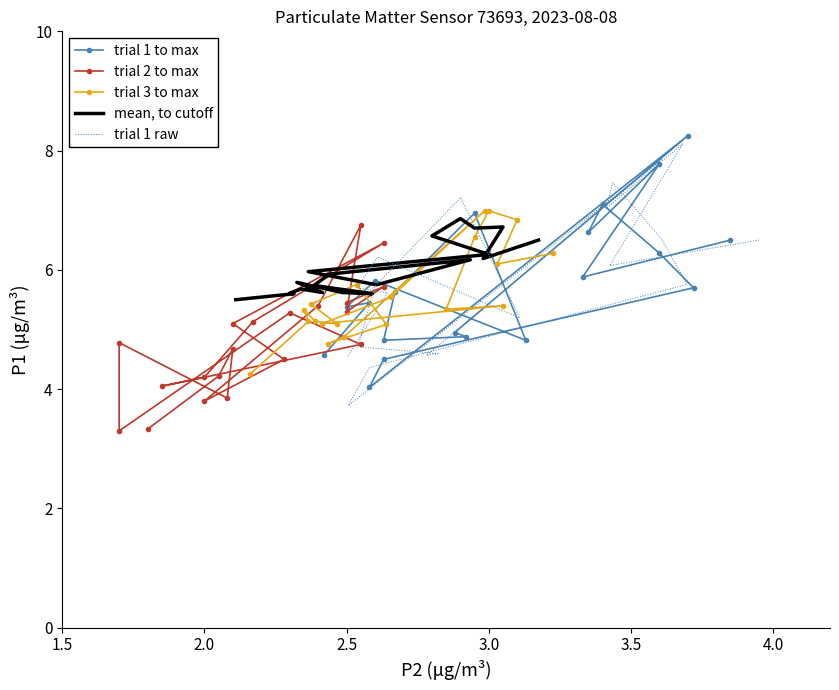

Which series ends up on top after the final intersection of trial 2 to max and trial 3 to max?

trial 3 to max